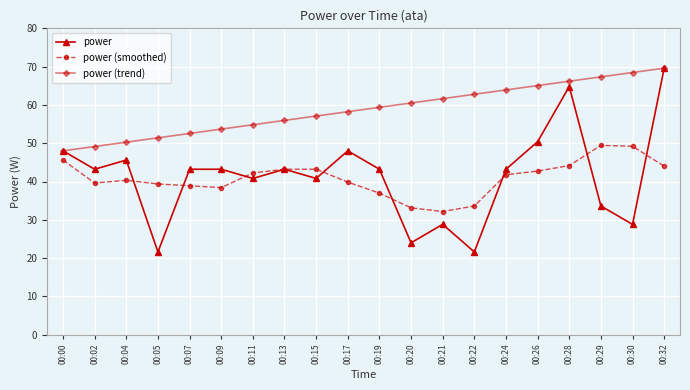

What is the maximum value for power (smoothed)?

49.4